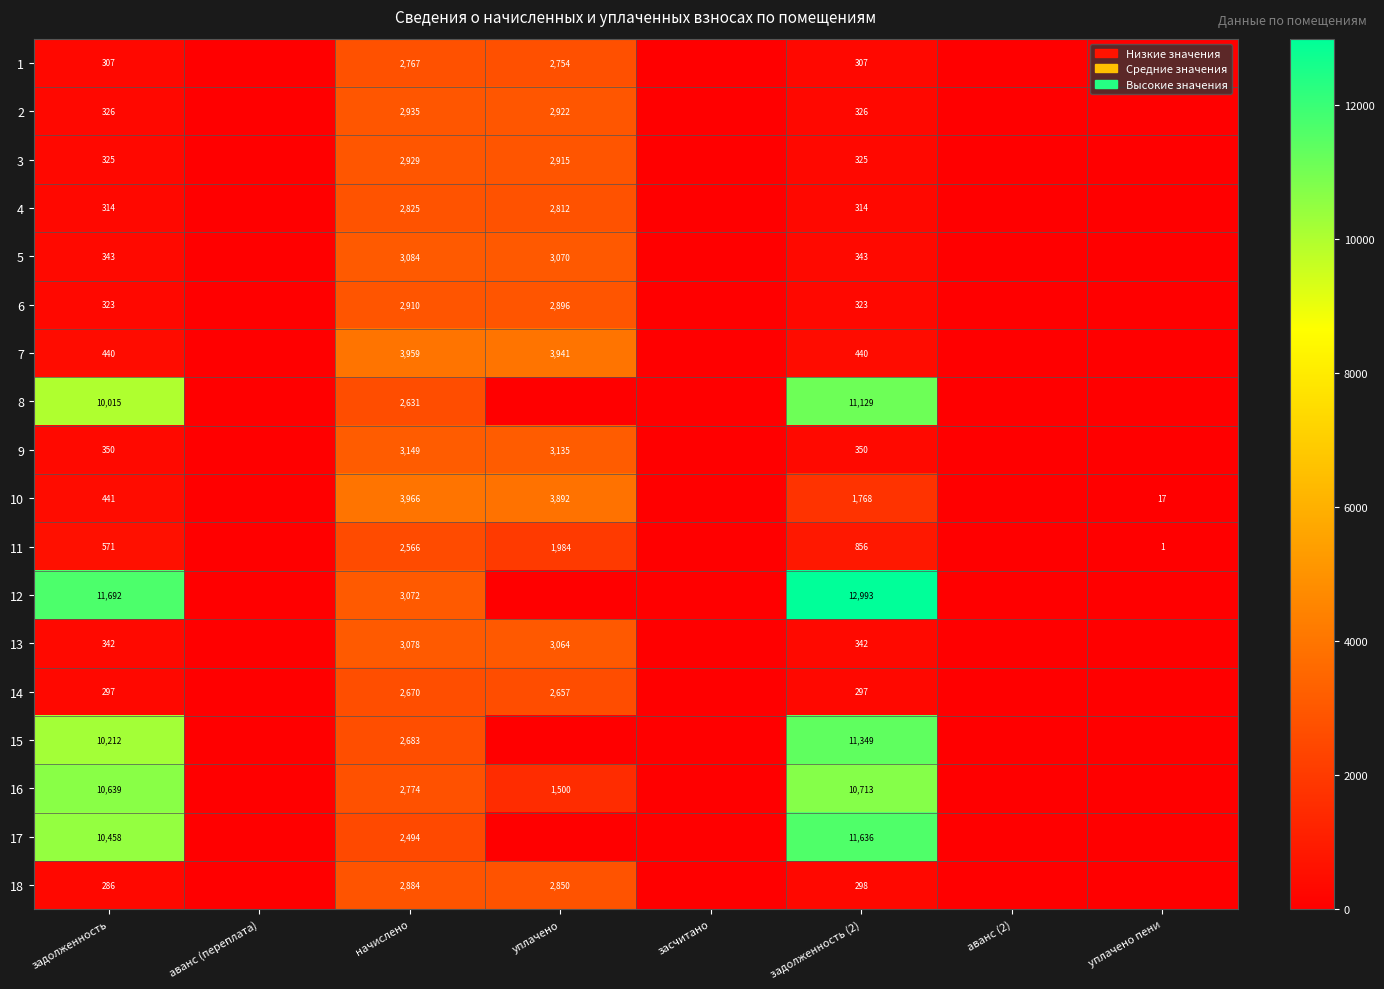

At начислено, list the series in order from largest to smallest.

10, 7, 9, 5, 13, 12, 2, 3, 6, 18, 4, 16, 1, 15, 14, 8, 11, 17